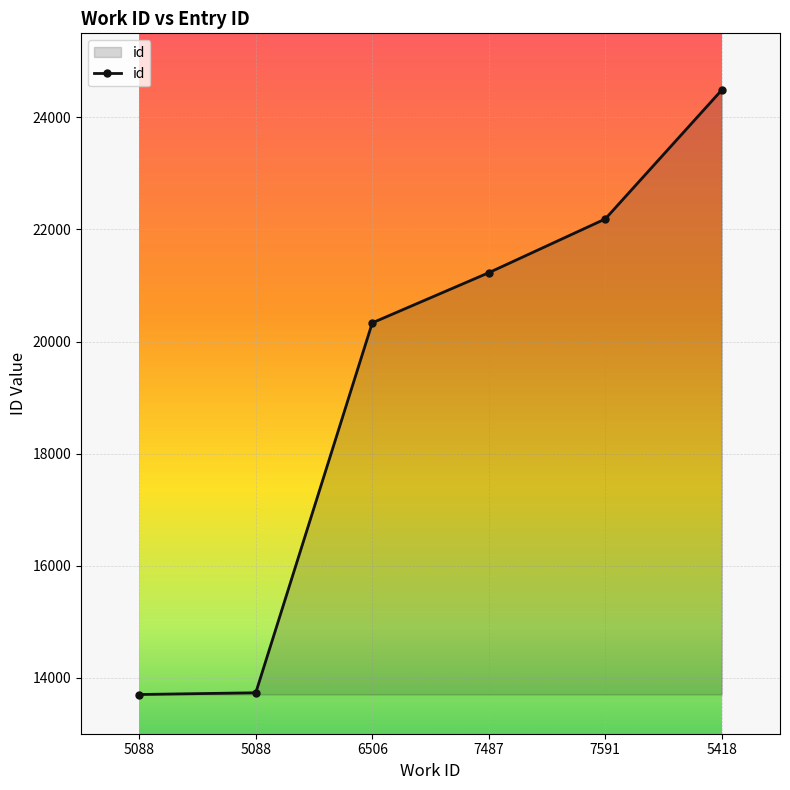

The chart shows a value of 13731 at 5088. True or false?

True